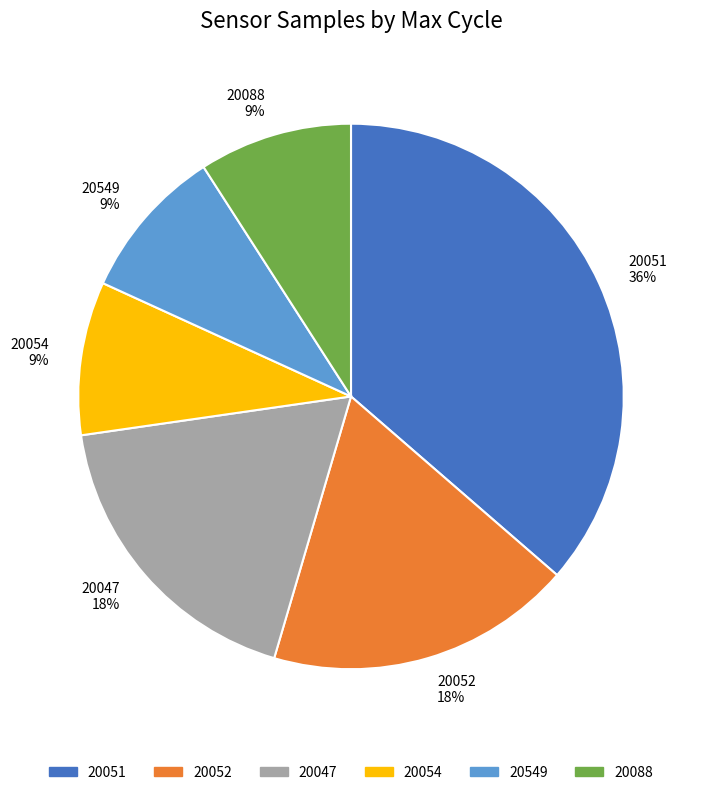

Does any single category account for the majority?

No